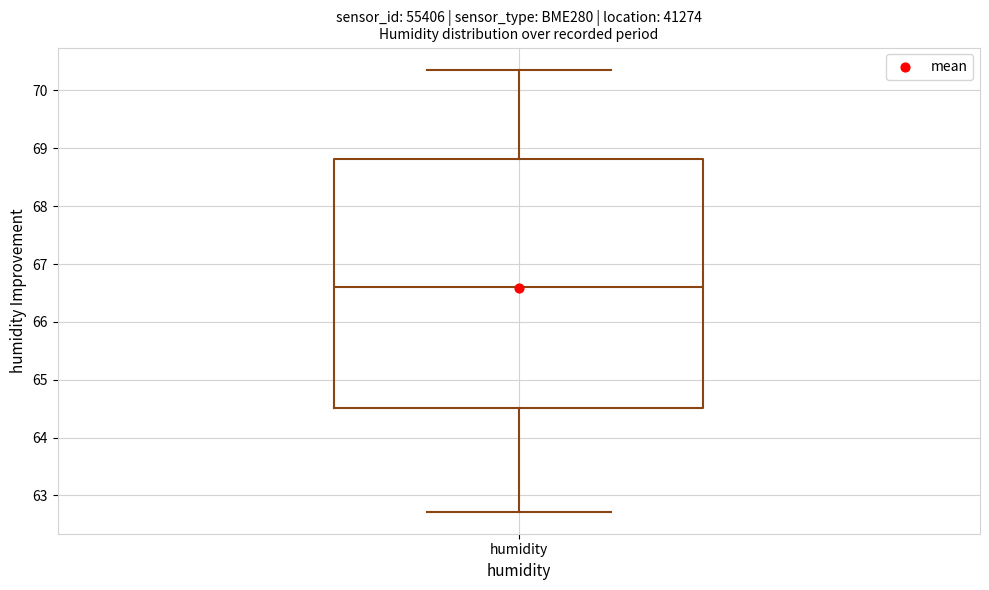

Where is the upper edge of the box for humidity on the y-axis? The values are not printed on the chart, so give them approximately, as read against the axis.

68.8